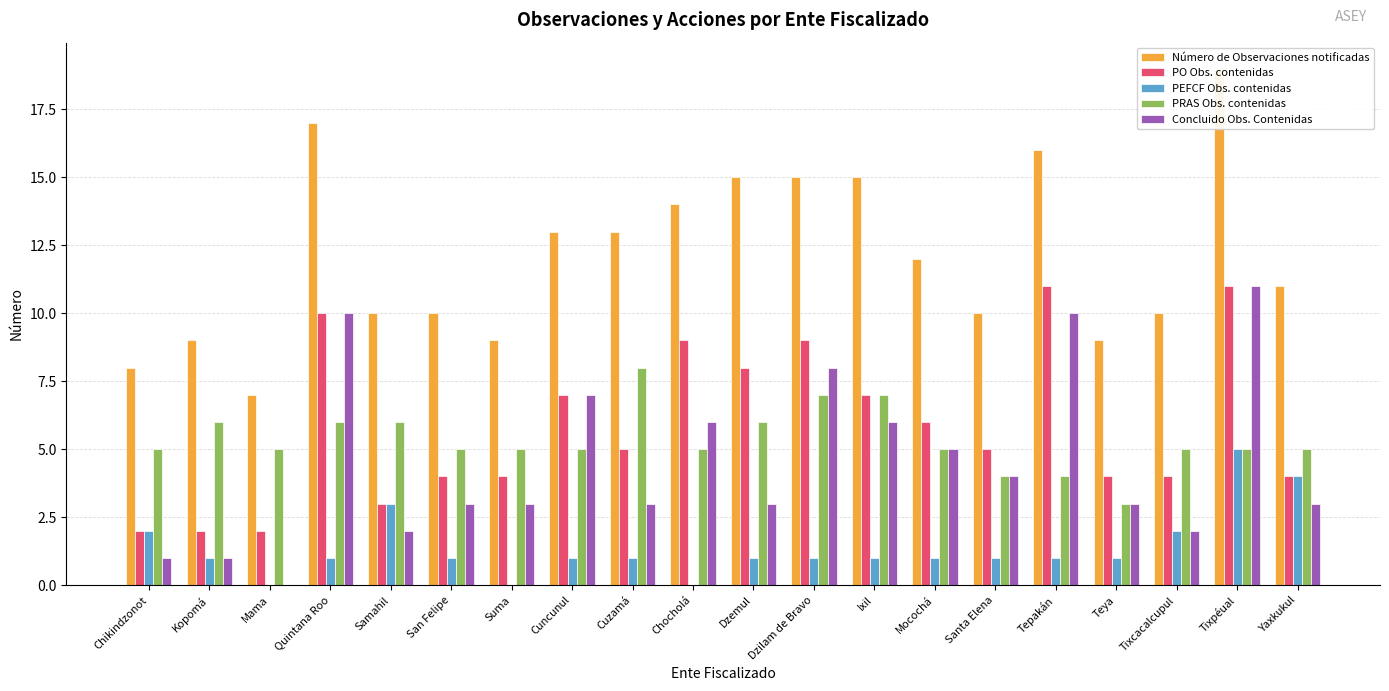

Reading left to right, transcribe all the data shown in this chart.

Número de Observaciones notificadas: Chikindzonot=8	Kopomá=9	Mama=7	Quintana Roo=17	Samahil=10	San Felipe=10	Suma=9	Cuncunul=13	Cuzamá=13	Chocholá=14	Dzemul=15	Dzilam de Bravo=15	Ixil=15	Mocochá=12	Santa Elena=10	Tepakán=16	Teya=9	Tixcacalcupul=10	Tixpéual=19	Yaxkukul=11
PO Obs. contenidas: Chikindzonot=2	Kopomá=2	Mama=2	Quintana Roo=10	Samahil=3	San Felipe=4	Suma=4	Cuncunul=7	Cuzamá=5	Chocholá=9	Dzemul=8	Dzilam de Bravo=9	Ixil=7	Mocochá=6	Santa Elena=5	Tepakán=11	Teya=4	Tixcacalcupul=4	Tixpéual=11	Yaxkukul=4
PEFCF Obs. contenidas: Chikindzonot=2	Kopomá=1	Mama=0	Quintana Roo=1	Samahil=3	San Felipe=1	Suma=0	Cuncunul=1	Cuzamá=1	Chocholá=0	Dzemul=1	Dzilam de Bravo=1	Ixil=1	Mocochá=1	Santa Elena=1	Tepakán=1	Teya=1	Tixcacalcupul=2	Tixpéual=5	Yaxkukul=4
PRAS Obs. contenidas: Chikindzonot=5	Kopomá=6	Mama=5	Quintana Roo=6	Samahil=6	San Felipe=5	Suma=5	Cuncunul=5	Cuzamá=8	Chocholá=5	Dzemul=6	Dzilam de Bravo=7	Ixil=7	Mocochá=5	Santa Elena=4	Tepakán=4	Teya=3	Tixcacalcupul=5	Tixpéual=5	Yaxkukul=5
Concluido Obs. Contenidas: Chikindzonot=1	Kopomá=1	Mama=0	Quintana Roo=10	Samahil=2	San Felipe=3	Suma=3	Cuncunul=7	Cuzamá=3	Chocholá=6	Dzemul=3	Dzilam de Bravo=8	Ixil=6	Mocochá=5	Santa Elena=4	Tepakán=10	Teya=3	Tixcacalcupul=2	Tixpéual=11	Yaxkukul=3